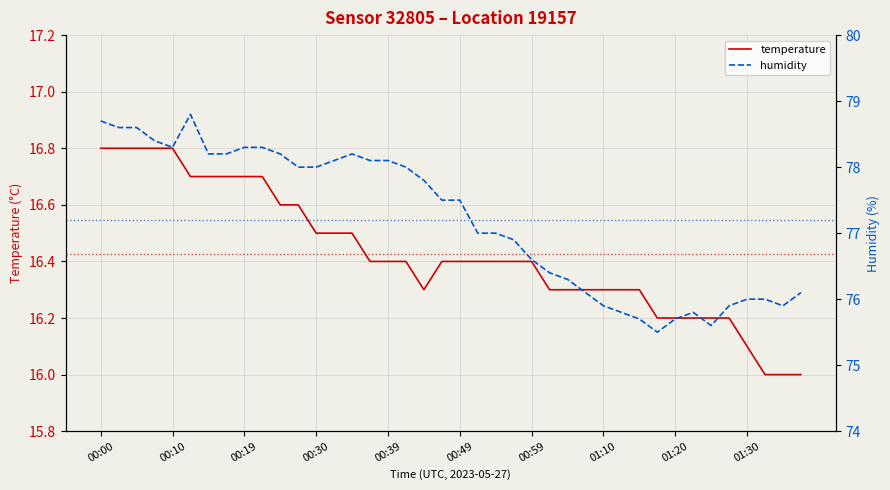

True or false: humidity has a value of 78.0 at 11.

True